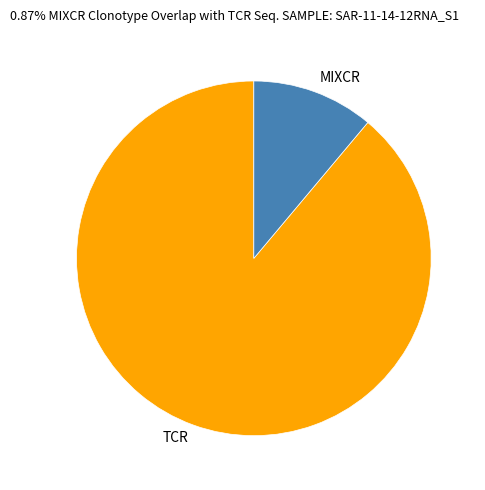

Is it true that TCR is 89% of the pie?

True